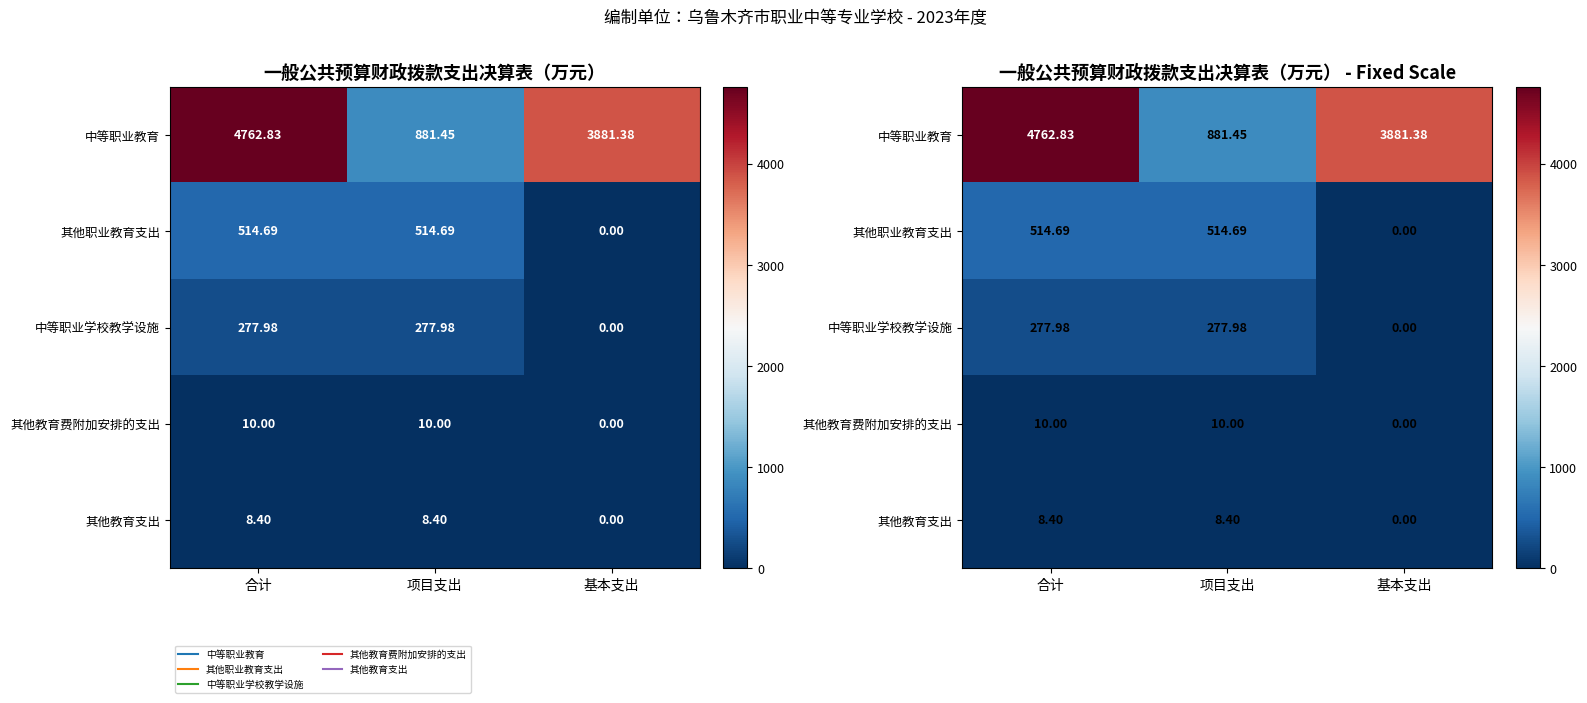

What value does the 其他教育费附加安排的支出 series have at 项目支出?

10.0